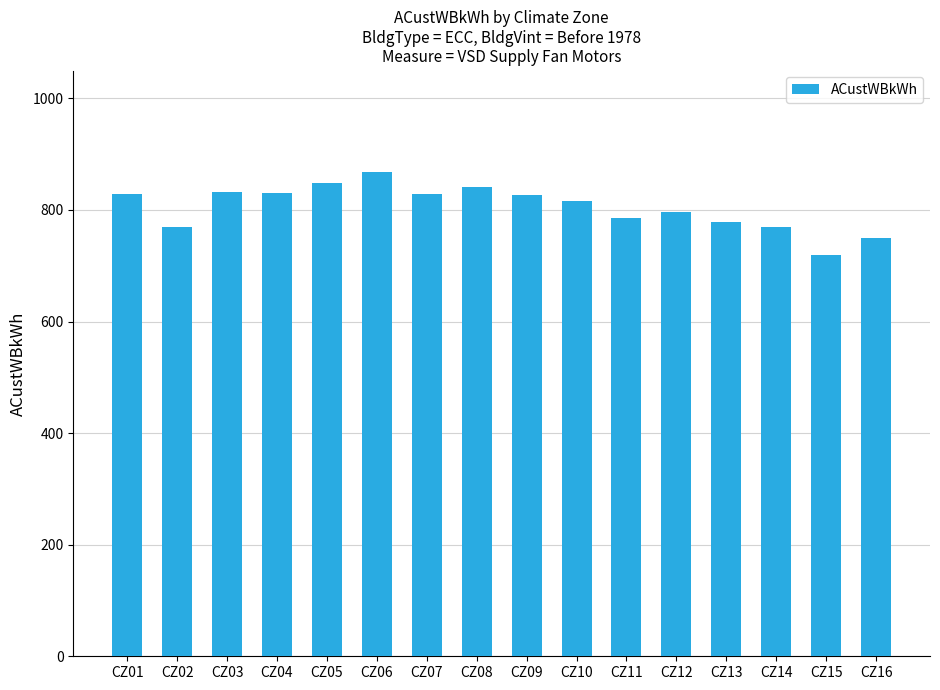

What is the difference between the maximum and minimum values?

150